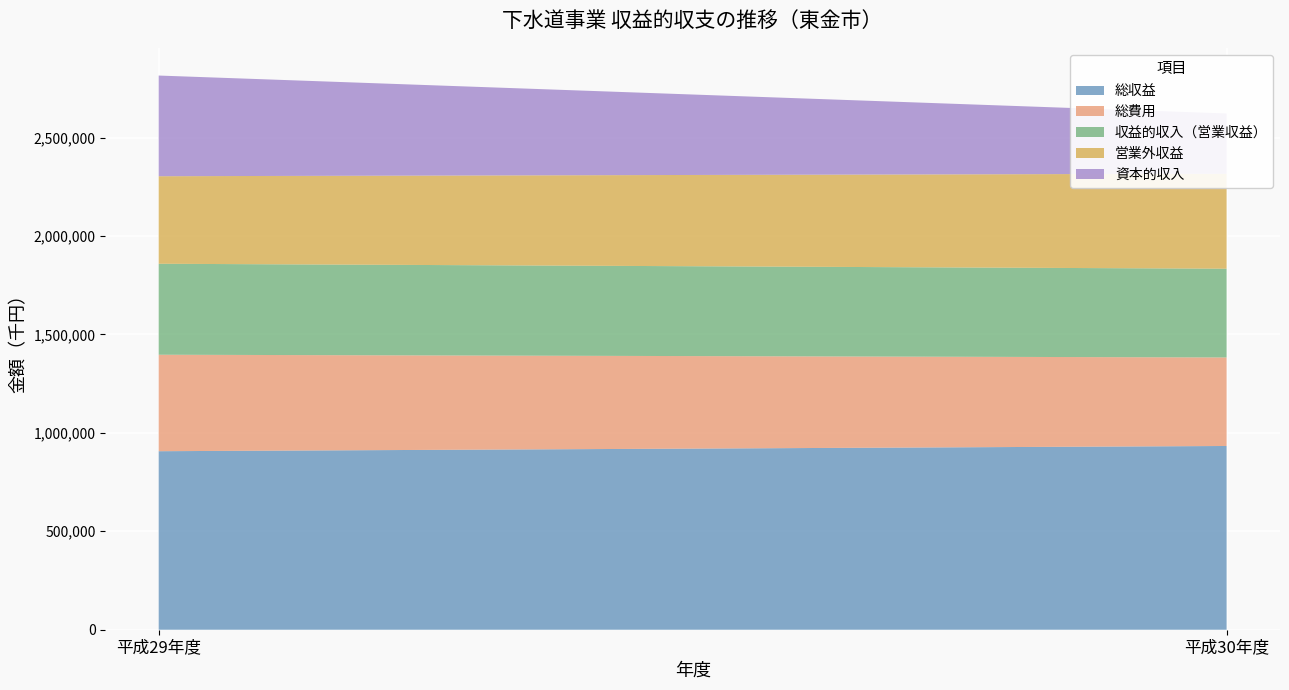

Reading left to right, what are all the values shown in this chart?

総収益: 平成29年度=906823	平成30年度=933373
総費用: 平成29年度=490121	平成30年度=449740
収益的収入（営業収益）: 平成29年度=462147	平成30年度=450790
営業外収益: 平成29年度=444676	平成30年度=482583
資本的収入: 平成29年度=511427	平成30年度=305962